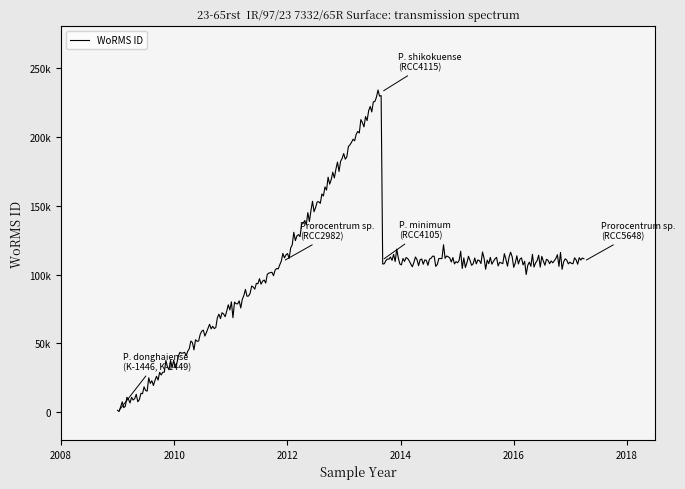

What is the label of the 5th point from the right?

(no date)